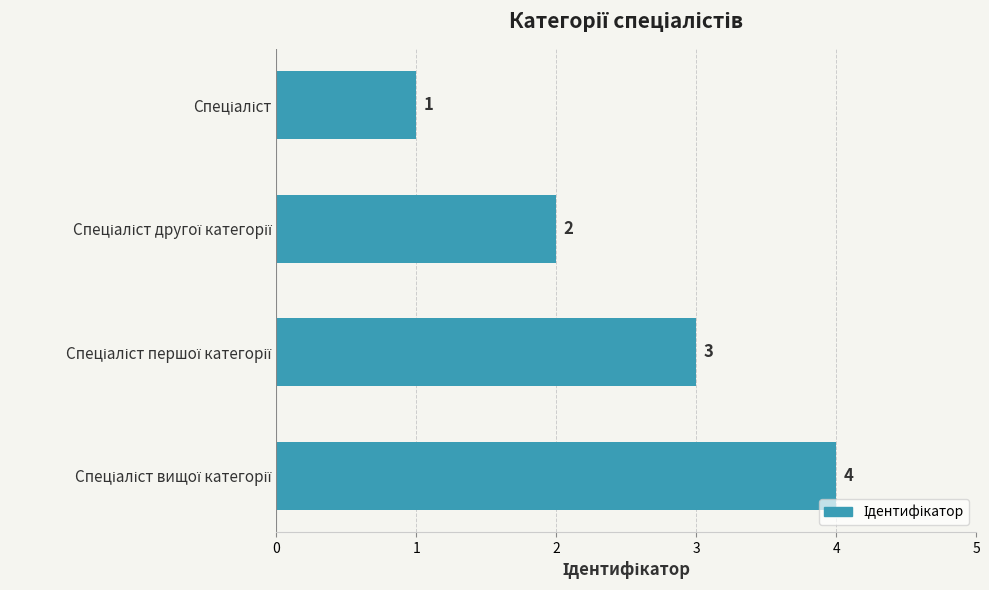

What is the maximum value shown in the chart?

4